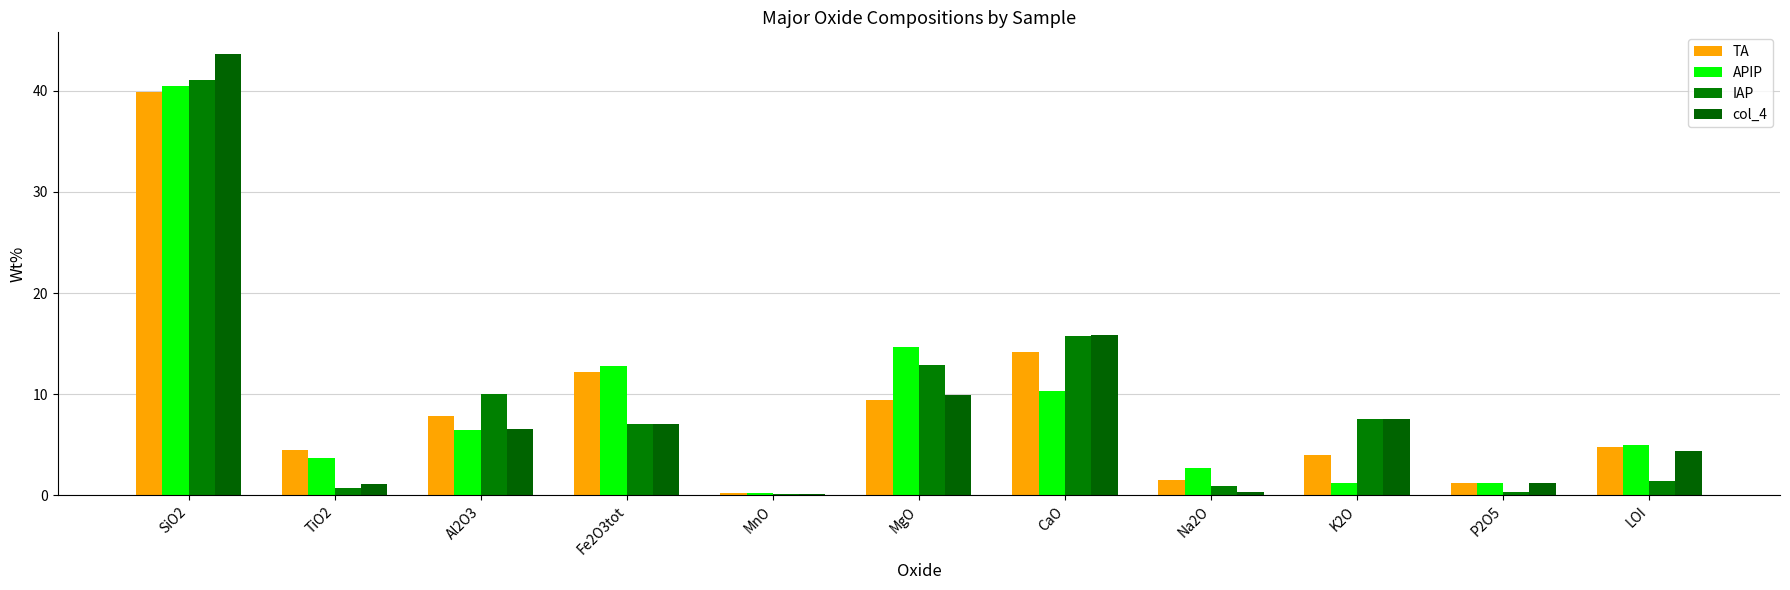

How many groups of bars are there?

11